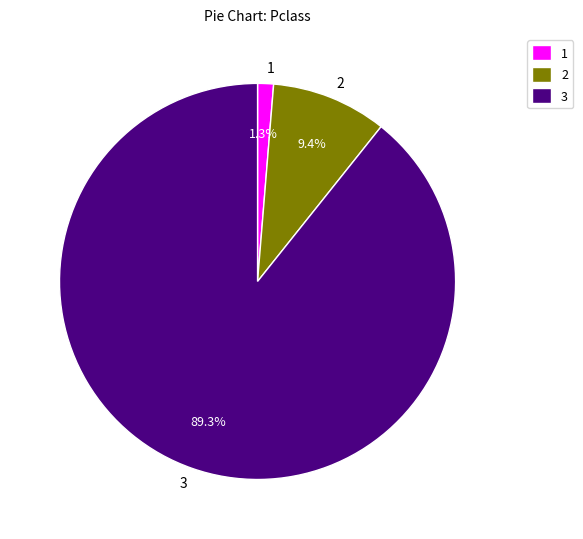

Does any single category account for the majority?

Yes